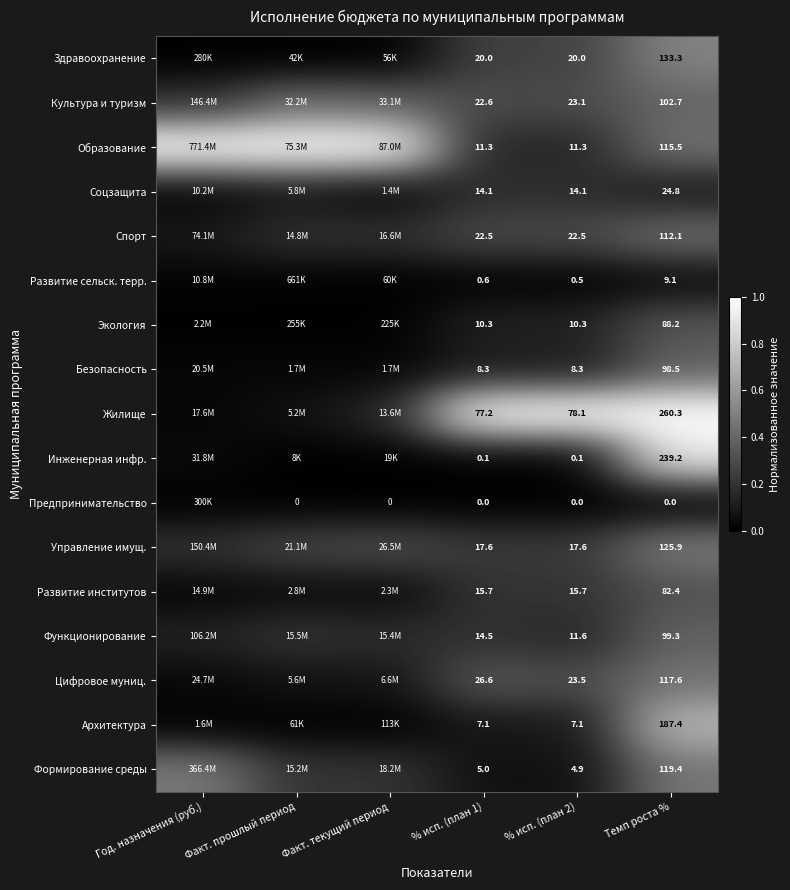

Rank the series at Темп роста % from highest to lowest value.

Жилище, Инженерная инфр., Архитектура, Здравоохранение, Управление имущ., Формирование среды, Цифровое муниц., Образование, Спорт, Культура и туризм, Функционирование, Безопасность, Экология, Развитие институтов, Соцзащита, Развитие сельск. терр., Предпринимательство